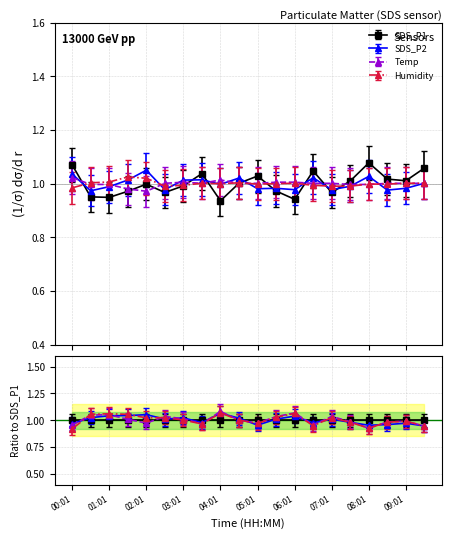

Is it true that SDS_P2 equals 1.0 at 09:01?

True